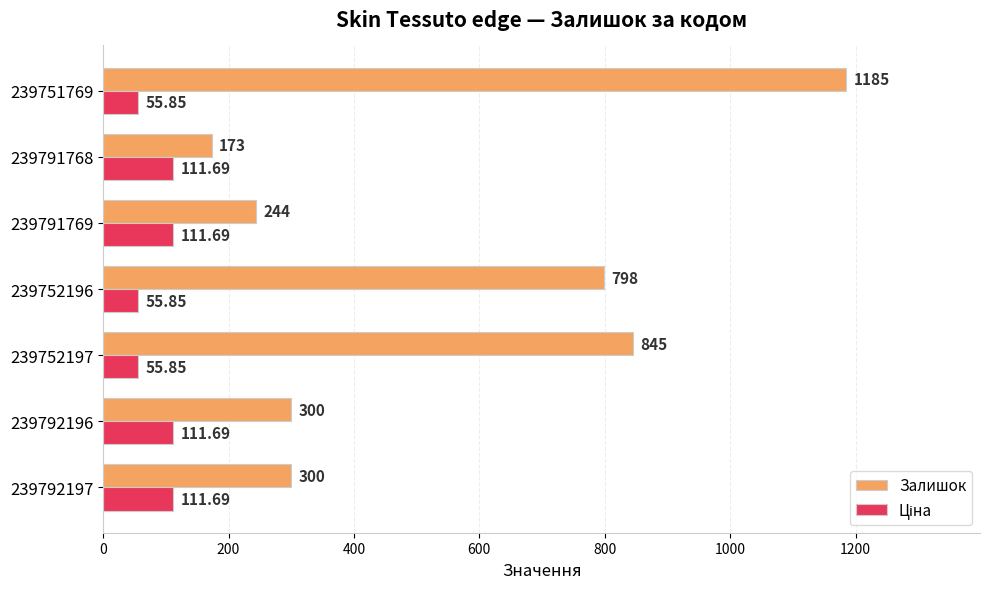

What is the sum of the Залишок values at 239752197 and 239792197?

1145.0